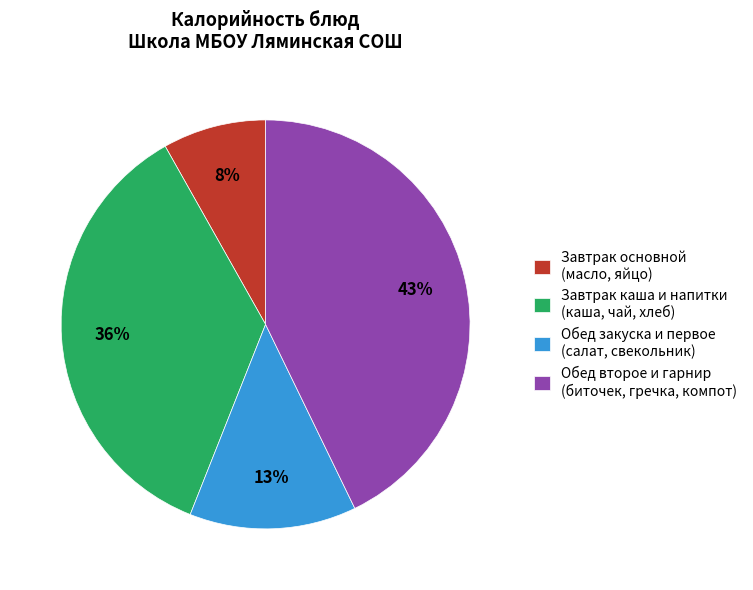

What is the ratio of the value at Обед закуска и первое (салат, свекольник) to the value at Завтрак основной (масло, яйцо)?

1.6